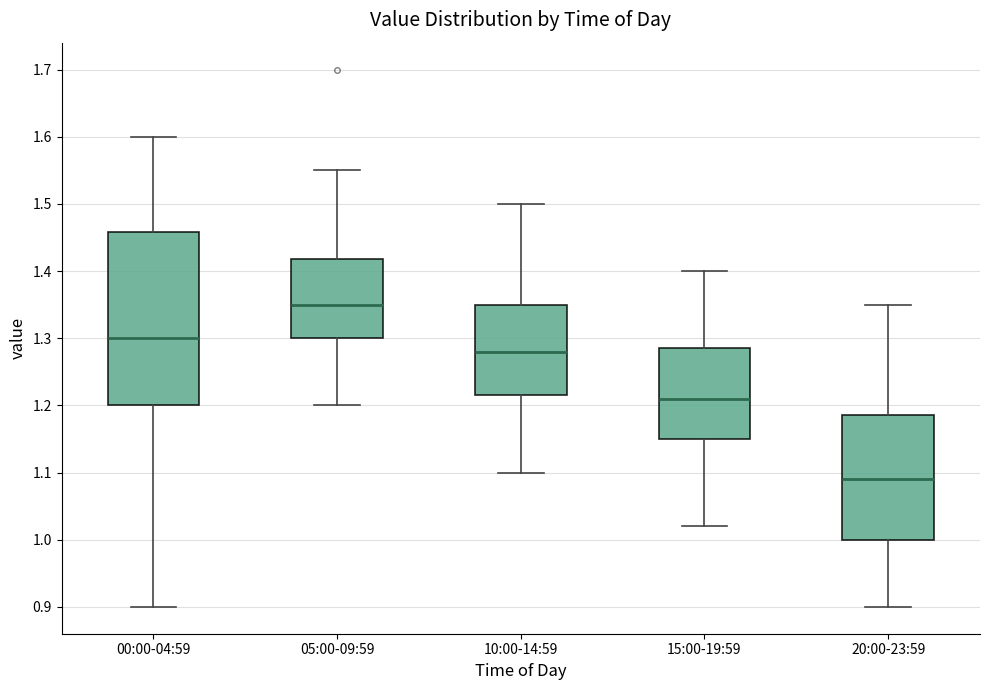

Which box's median line is the highest?

05:00-09:59